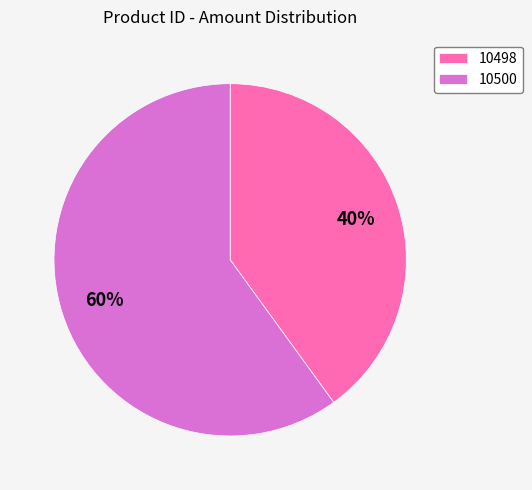

Which slice is the largest?

10500